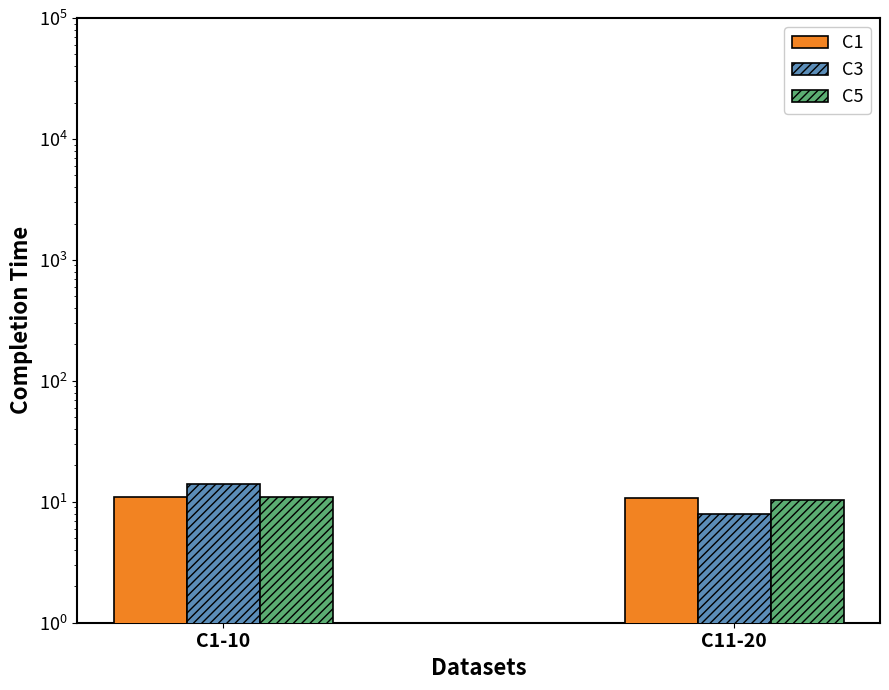

What are all the series names shown in the legend?

C1, C3, C5